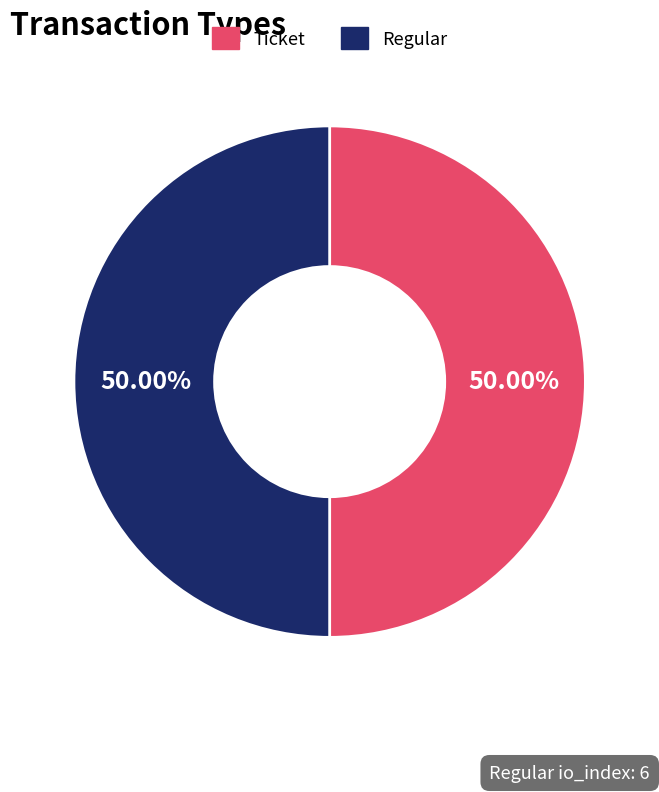

Do Regular and Ticket together represent more than half of the pie?

Yes